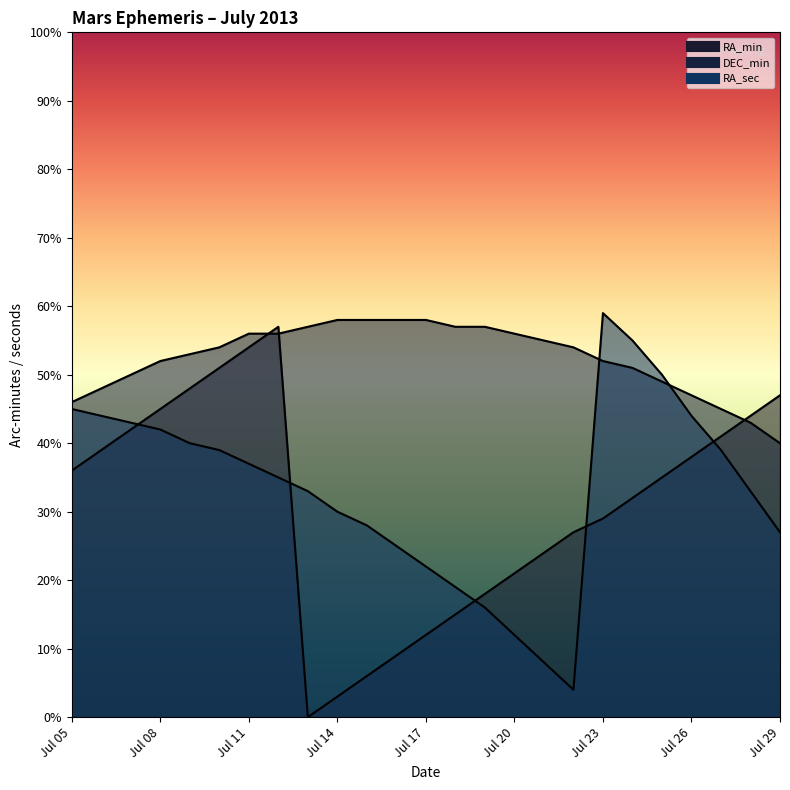

List the series in order of their peak value, highest first.

RA_sec, DEC_min, RA_min